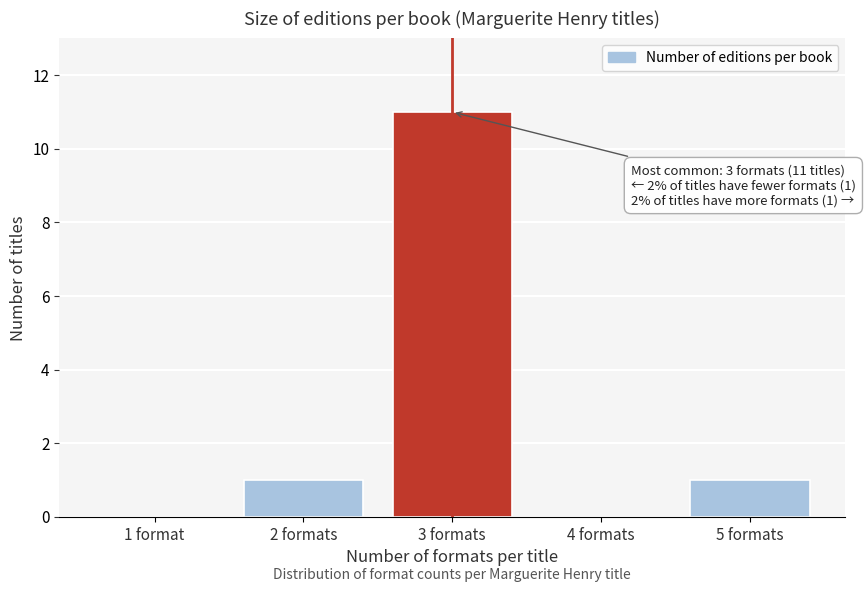

Reading right to left, extract all data points from this chart.

5 formats=1	4 formats=0	3 formats=11	2 formats=1	1 format=0